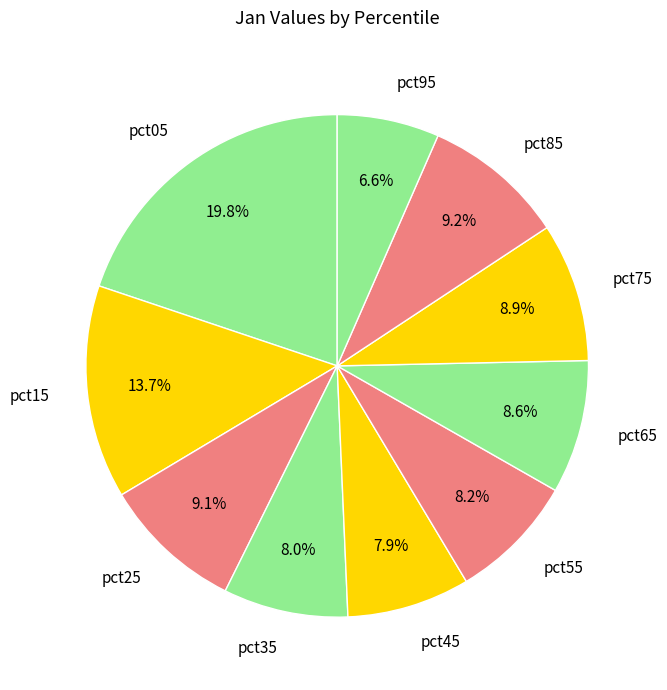

What is the smallest slice in the pie chart?

pct95